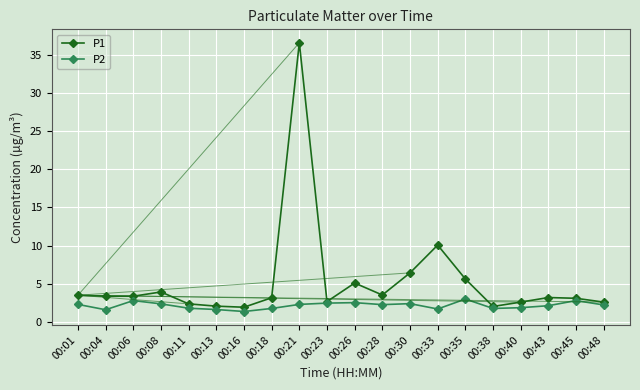

True or false: P2 has more than 0 interior local peaks.

True